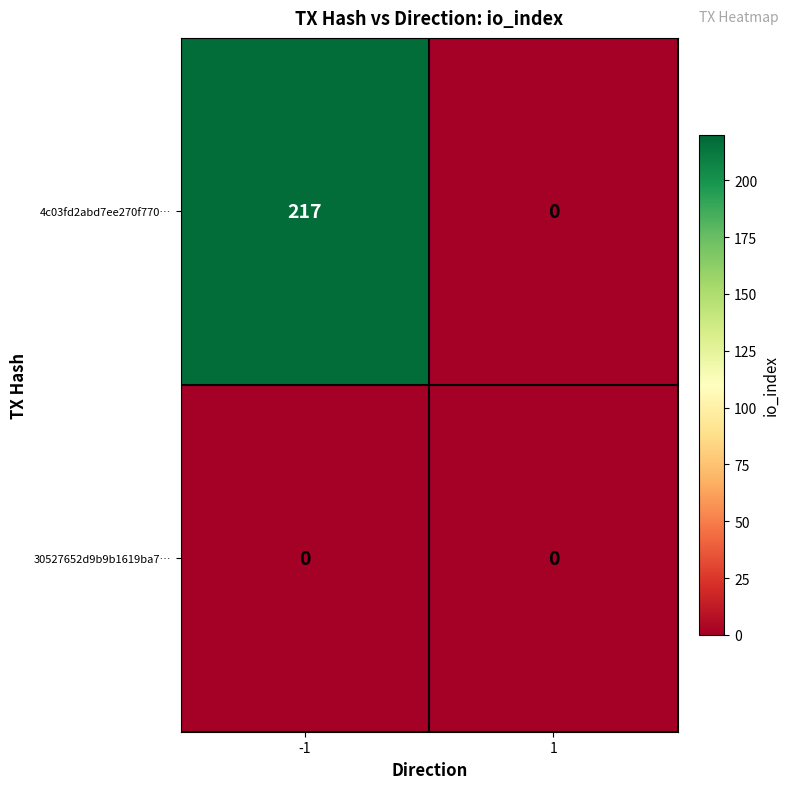

What is the spread (max minus min) of values at -1?

217